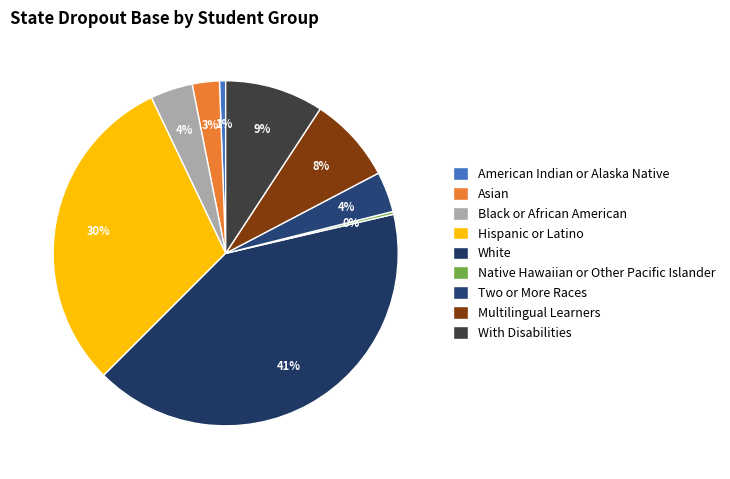

To the nearest percent, what is the combined percentage of White and Asian?

44%